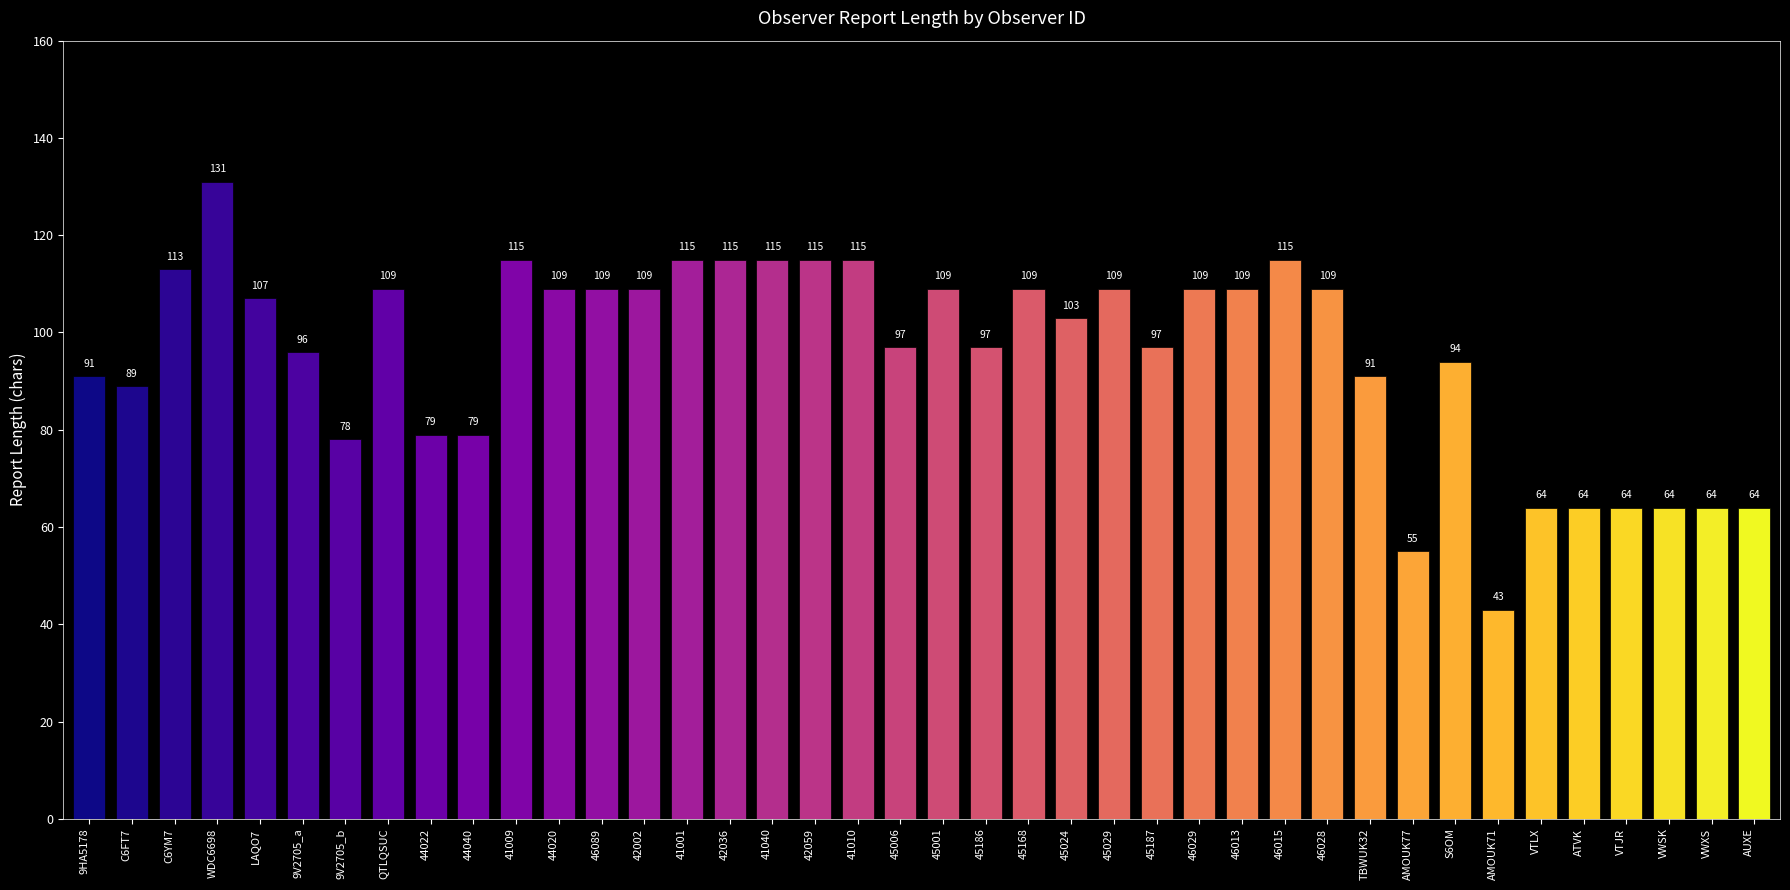

What is the difference between the values at 45187 and WDC6698?

34